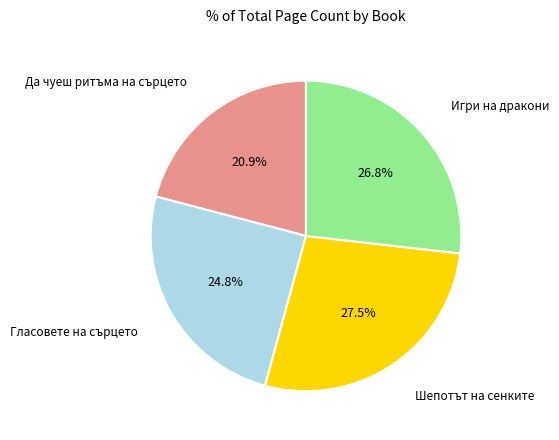

Is there any slice that represents more than half of the pie?

No